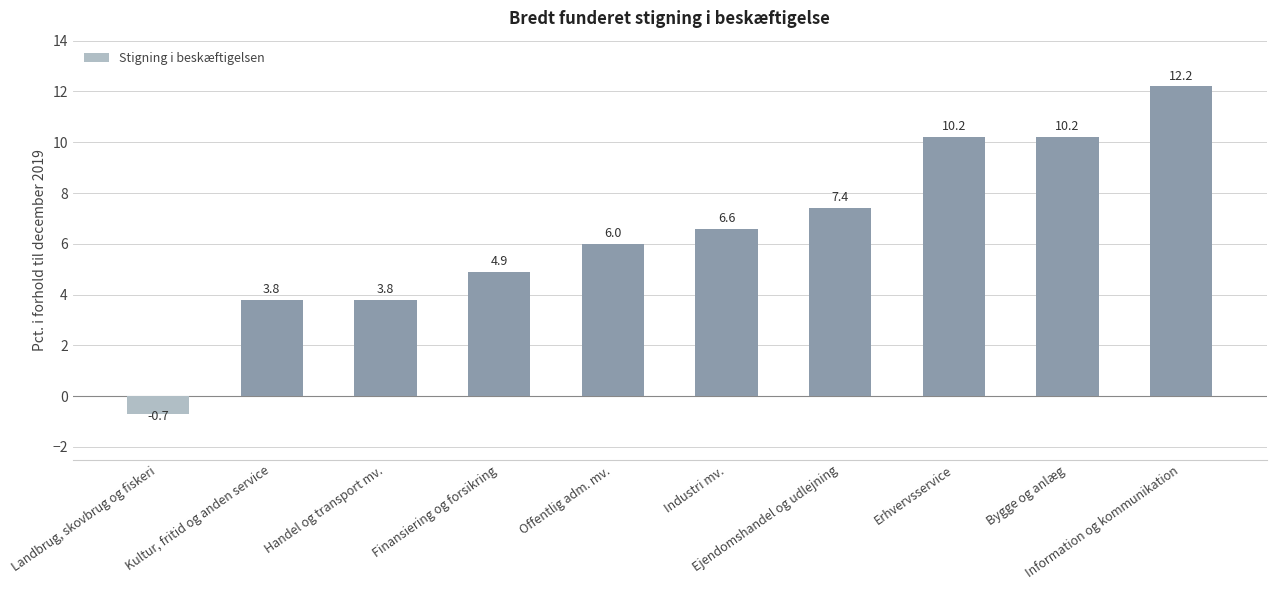

Reading left to right, what are all the values shown in this chart?

Landbrug, skovbrug og fiskeri=-0.7	Kultur, fritid og anden service=3.8	Handel og transport mv.=3.8	Finansiering og forsikring=4.9	Offentlig adm. mv.=6.0	Industri mv.=6.6	Ejendomshandel og udlejning=7.4	Erhvervsservice=10.2	Bygge og anlæg=10.2	Information og kommunikation=12.2